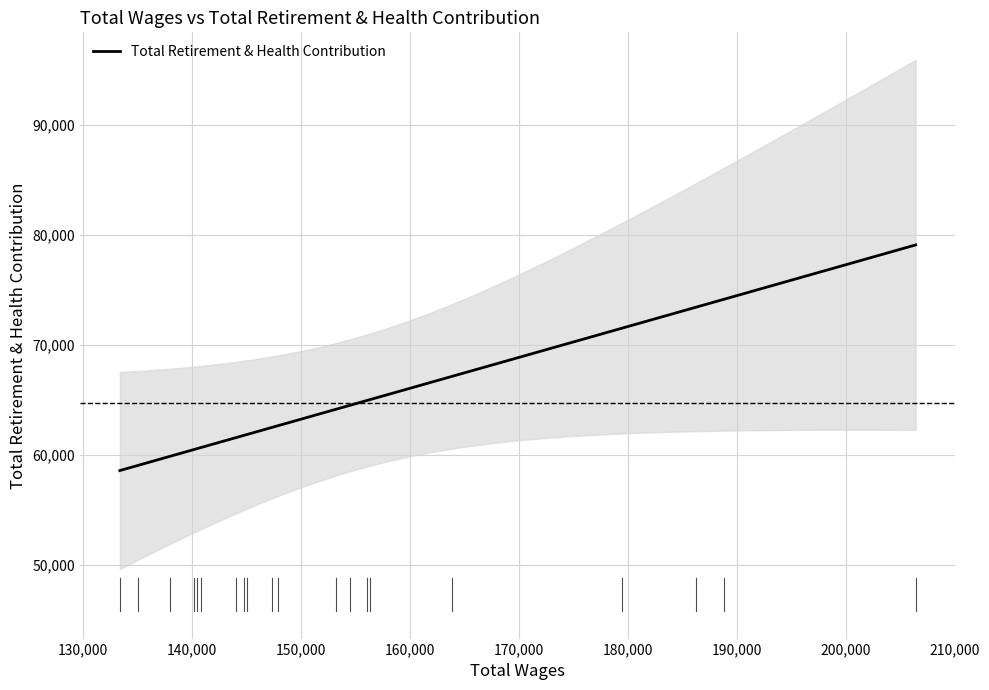

Count the number of categories in the chart.

20